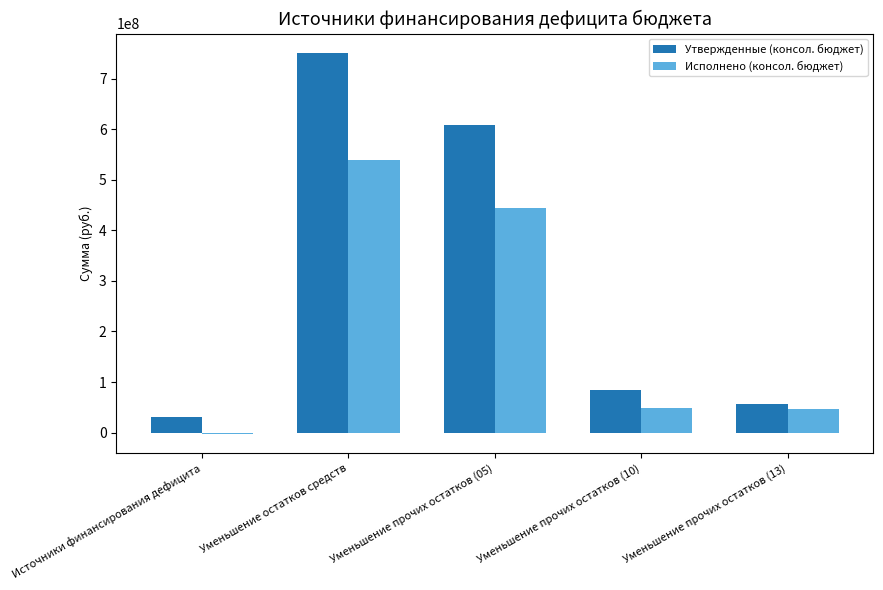

True or false: Утвержденные (консол. бюджет) has a value of 57026822.7 at Уменьшение прочих остатков (13).

True